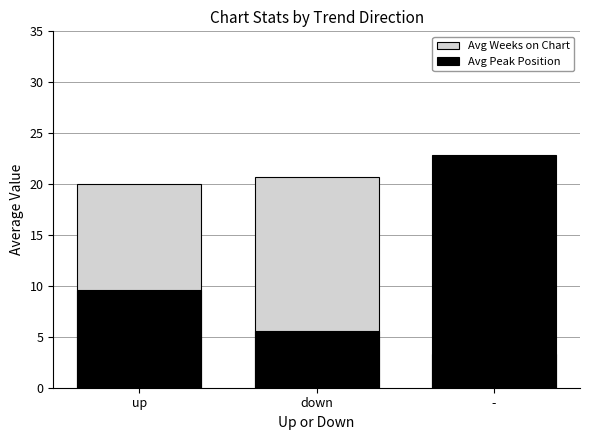

List the series in order of their peak value, highest first.

Avg Peak Position, Avg Weeks on Chart